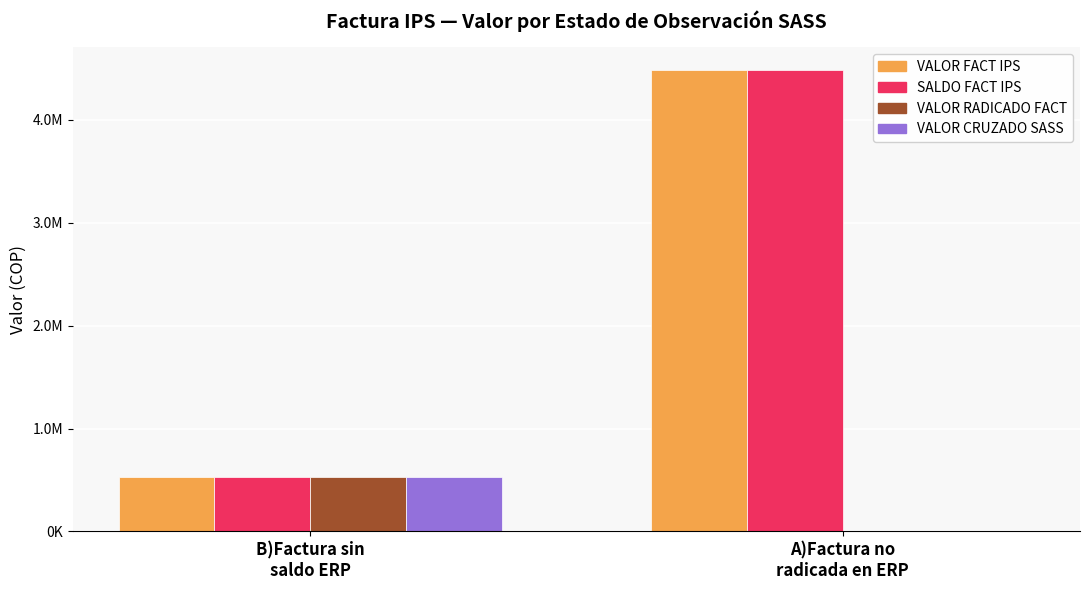

Which has a higher value, B)Factura sin
saldo ERP or A)Factura no
radicada en ERP?

A)Factura no
radicada en ERP